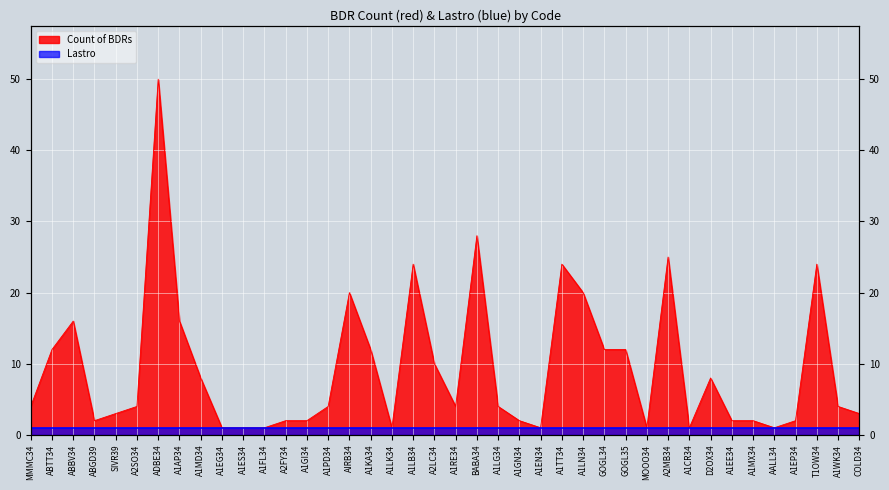

What is the maximum value shown in the chart?

50